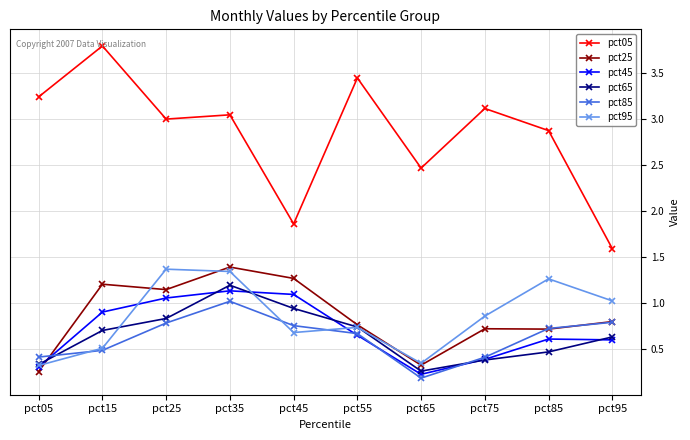

What is the sum of the pct45 values at pct25 and pct15?

2.0